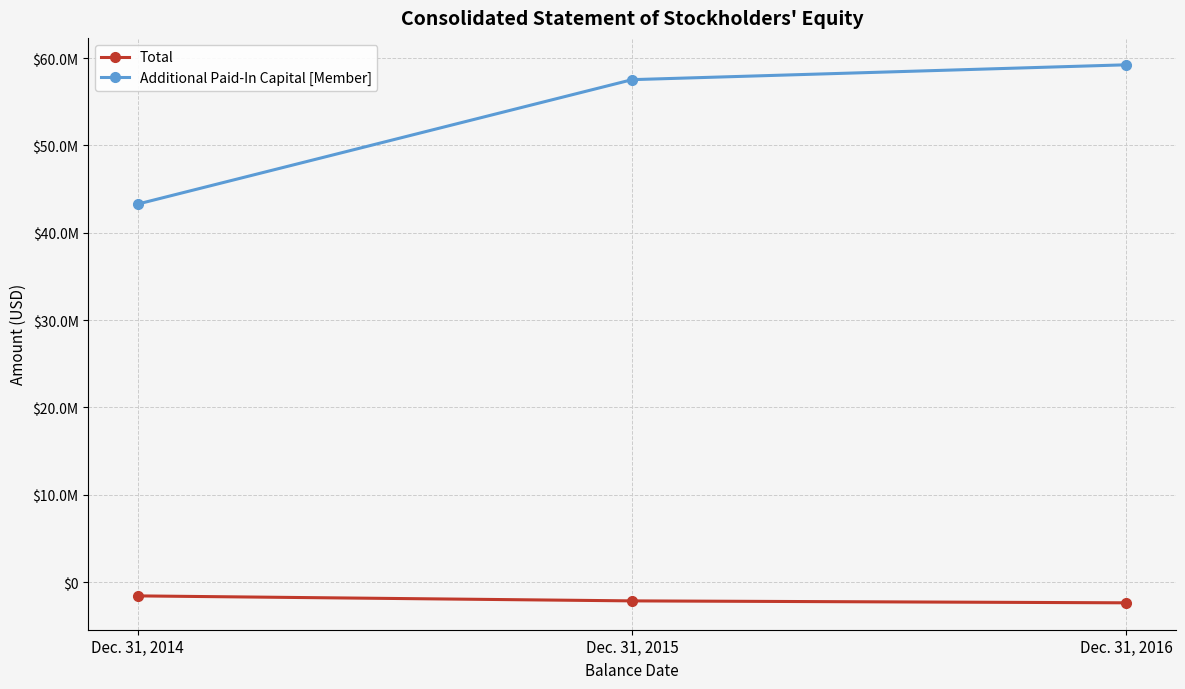

What are all the series names shown in the legend?

Total, Additional Paid-In Capital [Member]